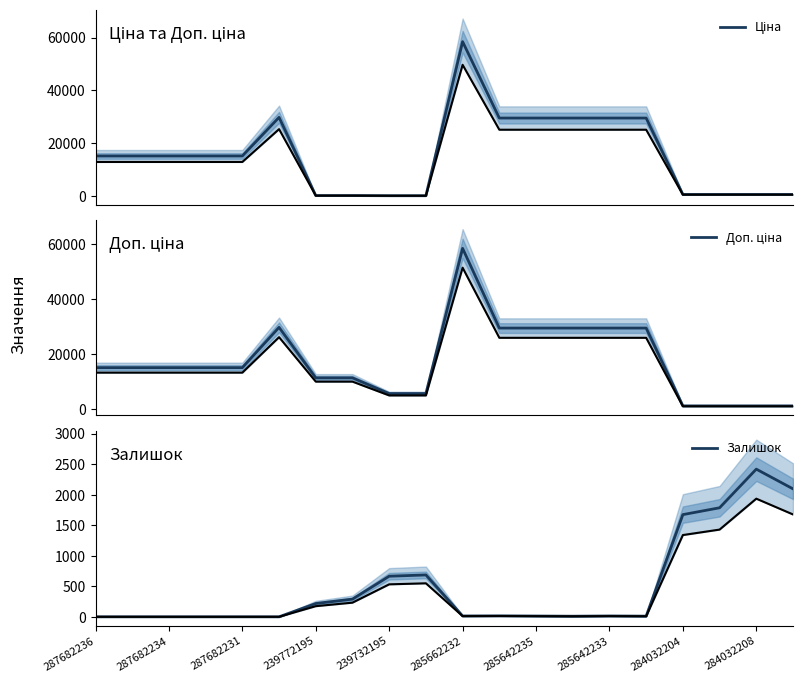

After their last crossing, which series has the higher values: Доп. ціна or Залишок?

Залишок